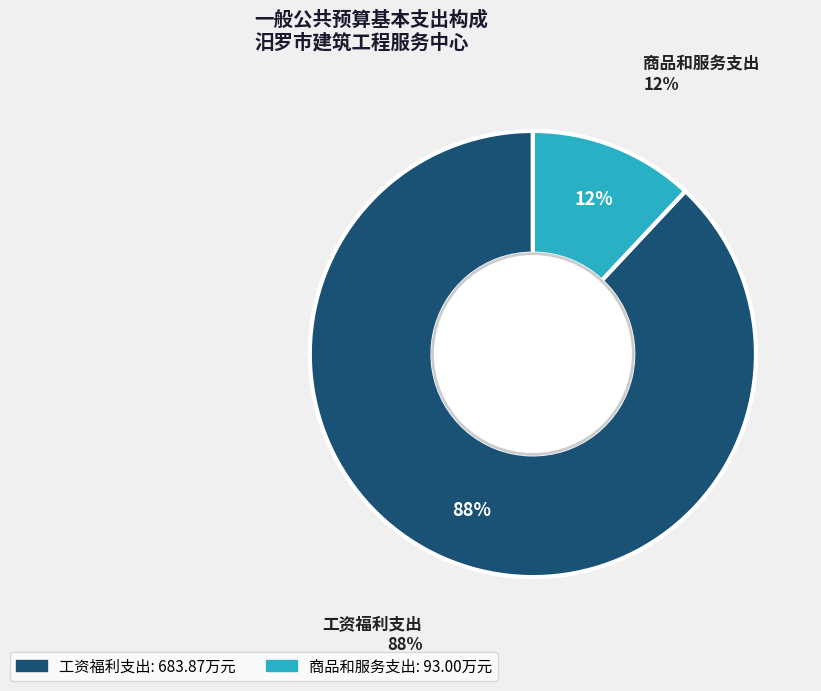

To the nearest percent, what is the difference between the largest and smallest slice percentages?

76%